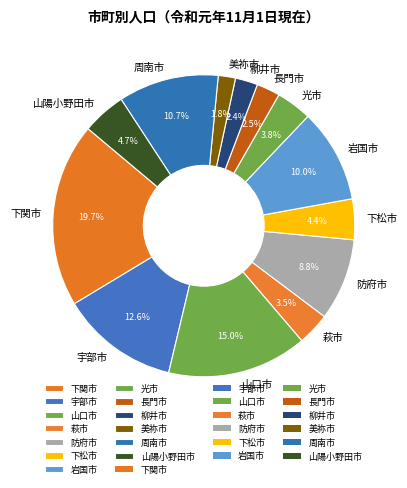

Which slice is the largest?

下関市